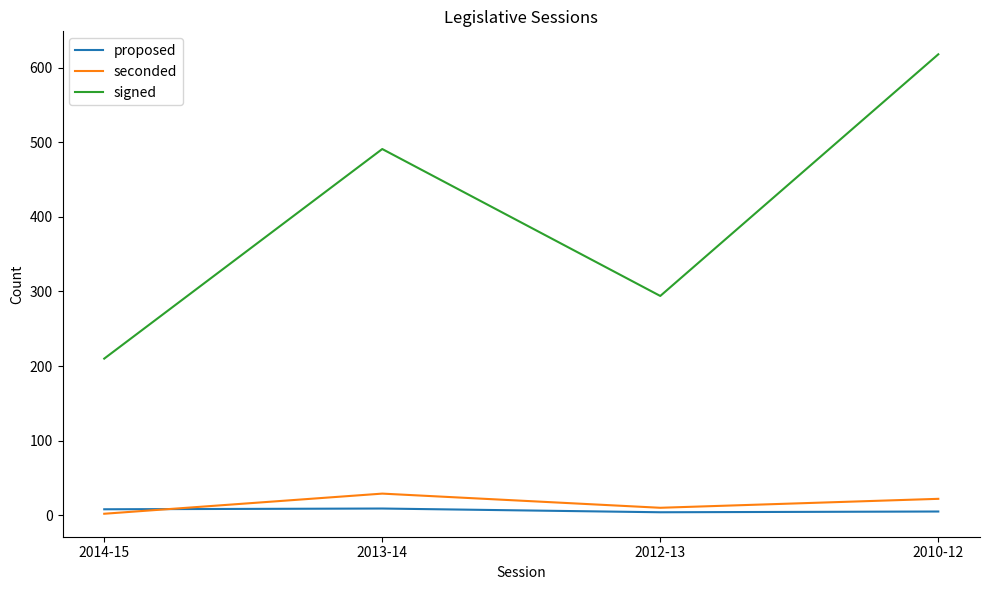

Is the value of proposed at 2012-13 greater than the value of signed at 2014-15?

No